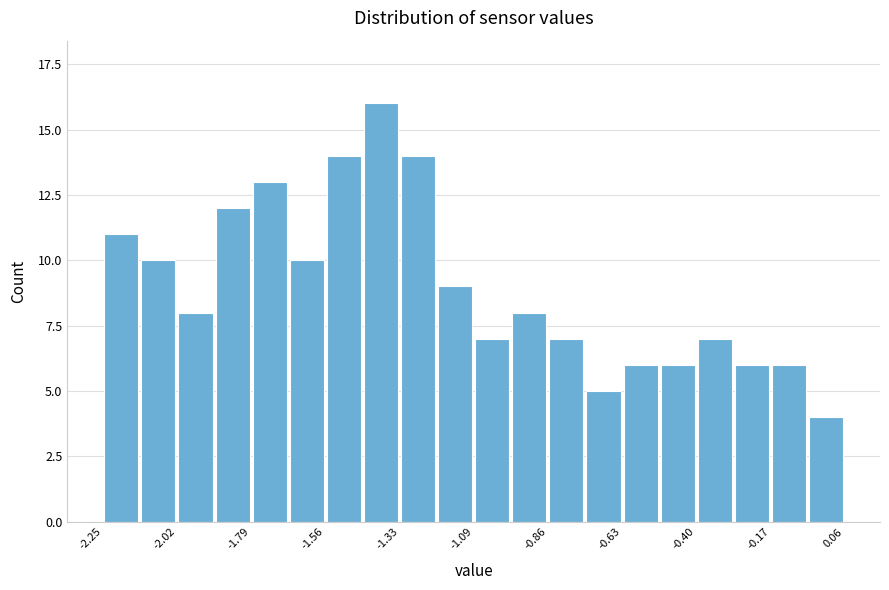

Read against the x-axis, roughly where is the centre of the tallest bar?

-1.40